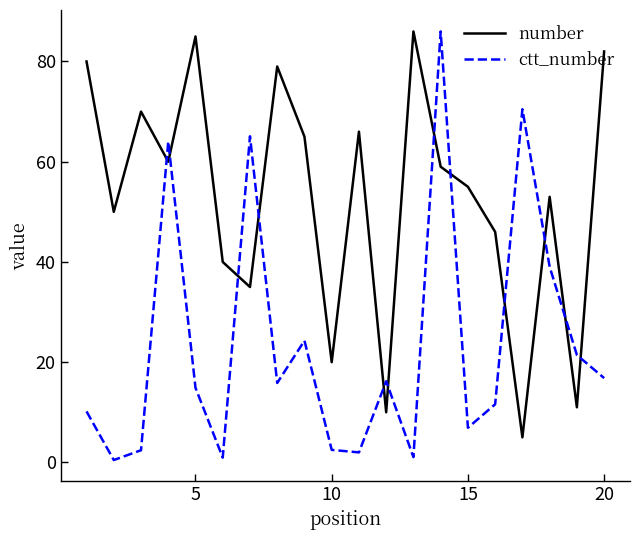

Is this an area chart (filled region under the line)?

No